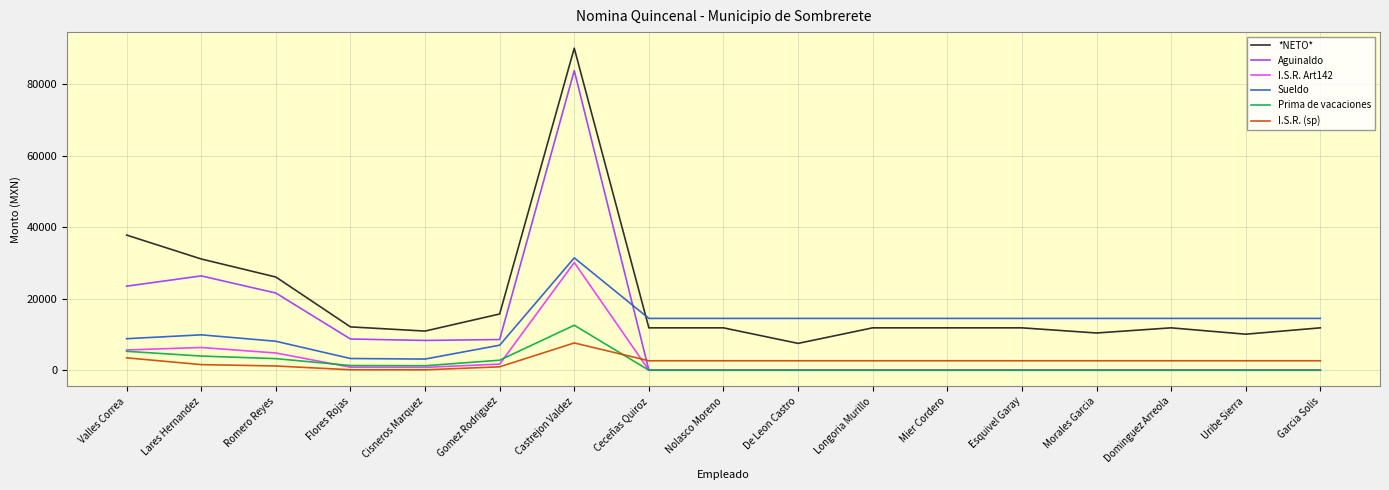

What is the sum of the Sueldo values at De Leon Castro and Esquivel Garay?

28999.8